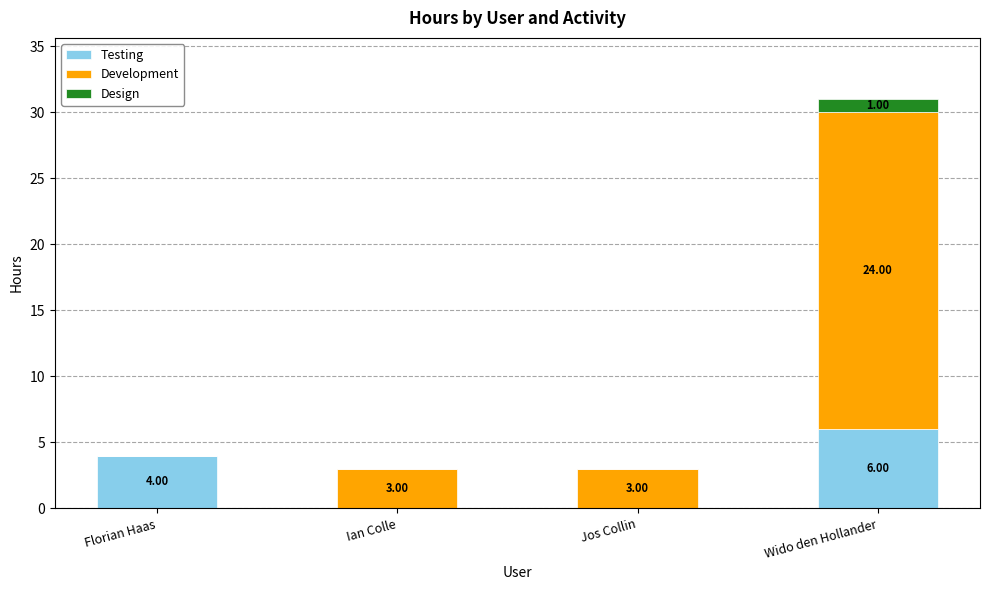

What is the total value across all series at Ian Colle?

3